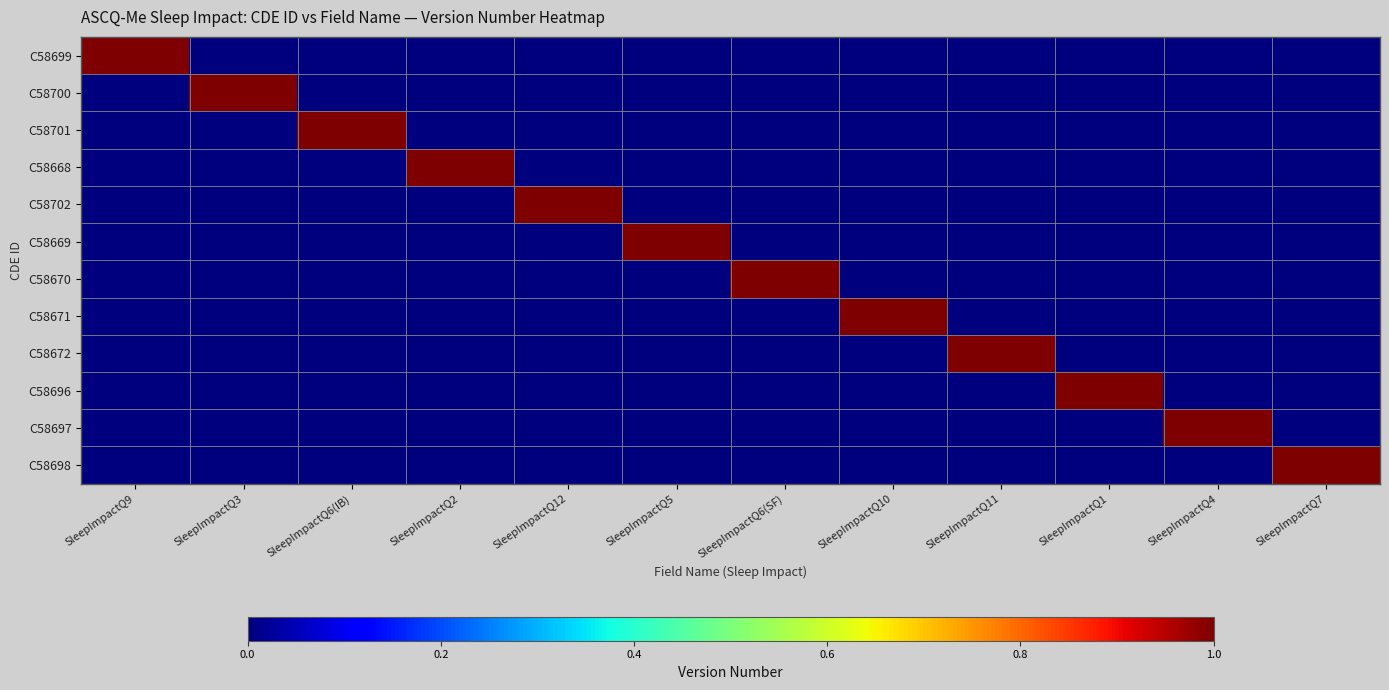

List the series in order of their peak value, highest first.

C58699, C58700, C58701, C58668, C58702, C58669, C58670, C58671, C58672, C58696, C58697, C58698